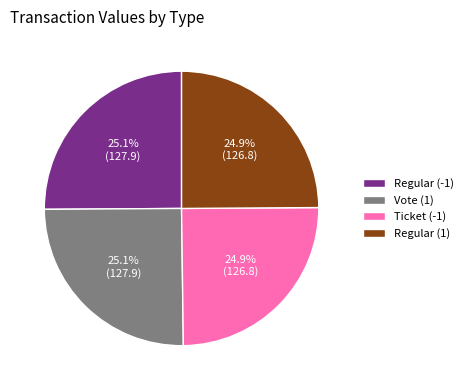

Is it true that Ticket (-1) is 25% of the pie?

True